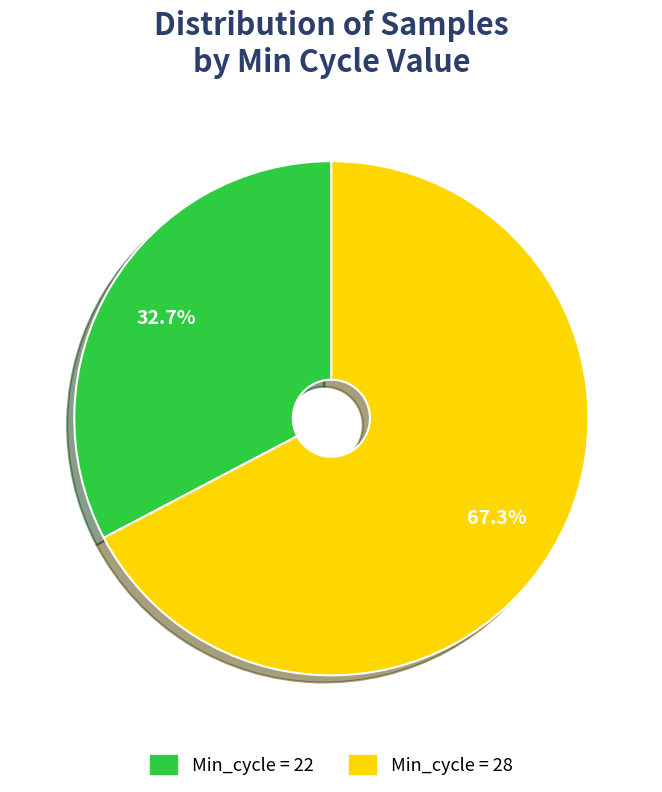

Does any single category account for the majority?

Yes